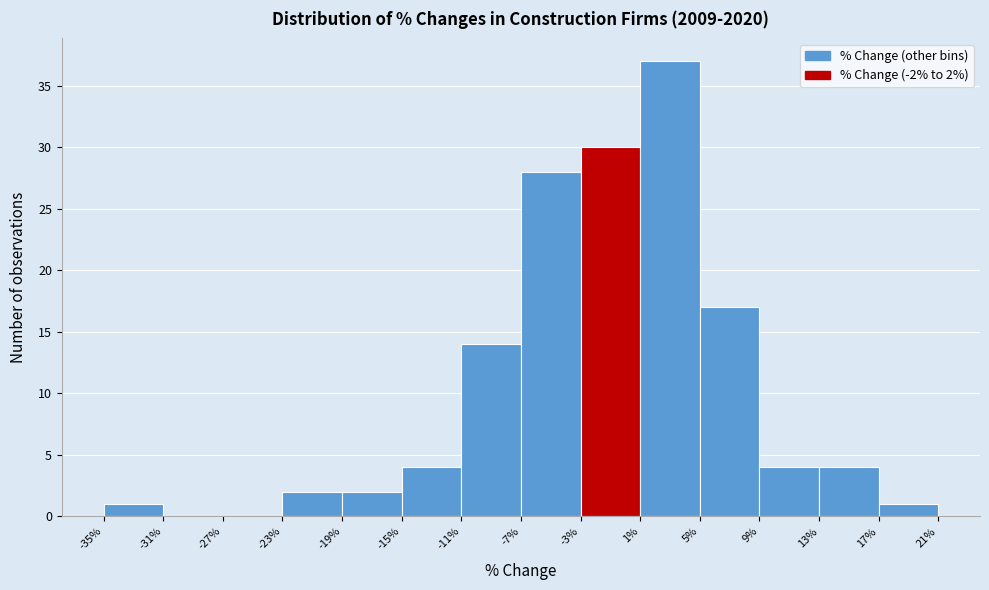

Over which range of the x-axis is the bar tallest?

1% to 5%